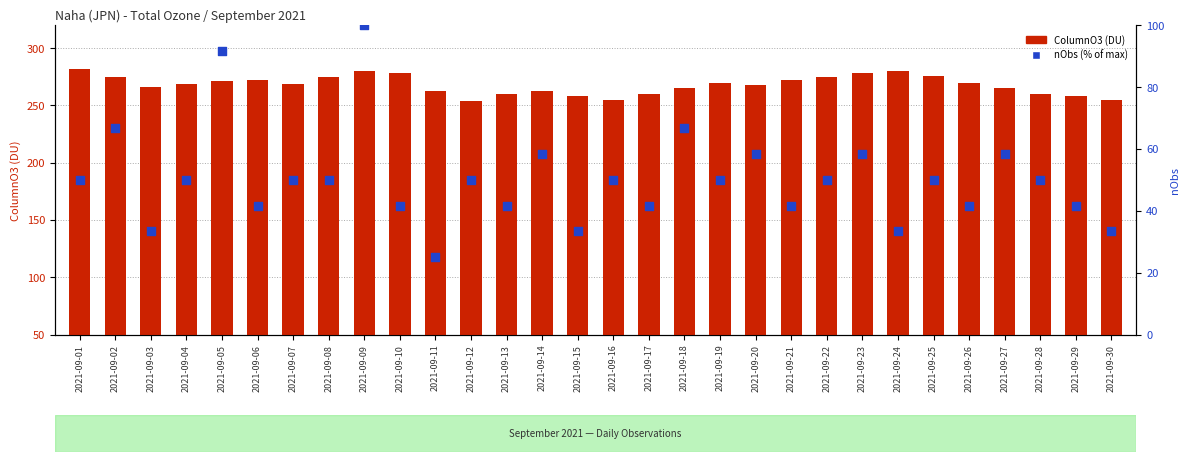

At how many categories does at least one series exceed 185?

30